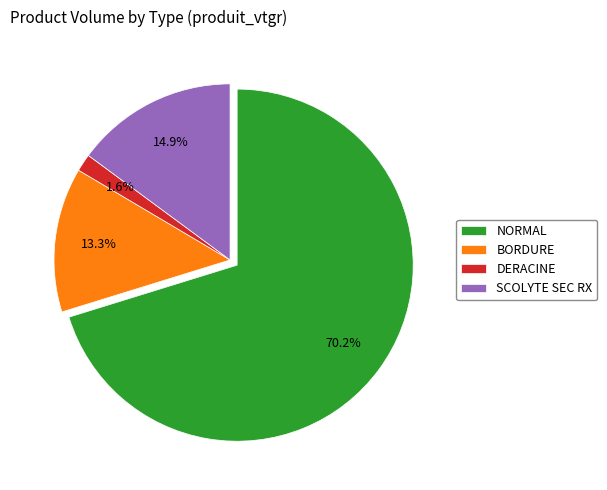

Which category has the biggest portion of the pie?

NORMAL